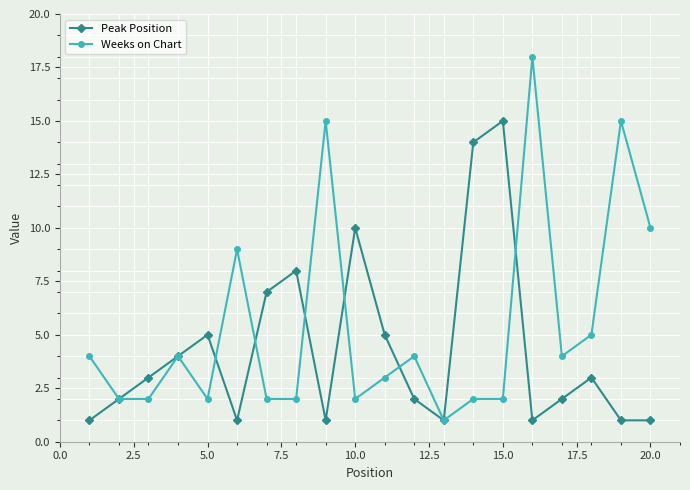

How many values in the Peak Position series are below 3?

10